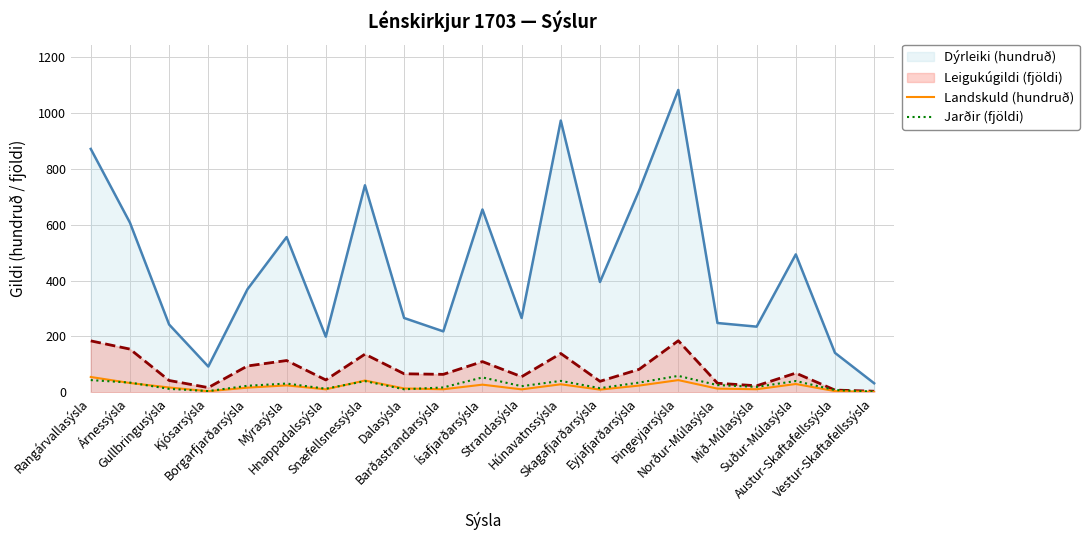

Between Rangárvallasýsla and Snæfellsnessýsla, which series saw the biggest shift?

Dýrleiki (hundruð)